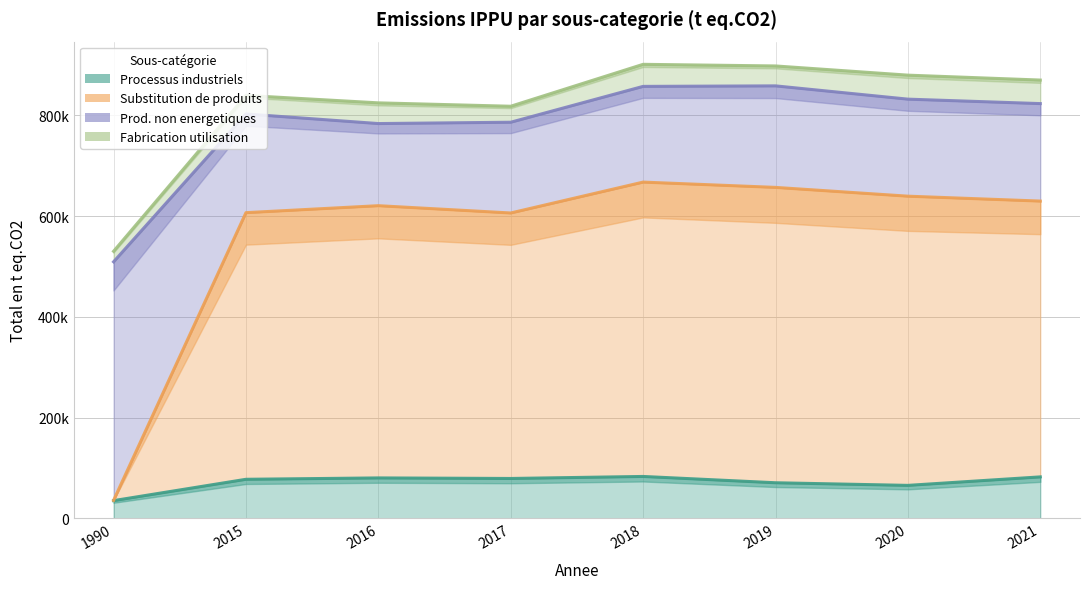

What is the difference between the maximum and minimum values in the Processus industriels series?

47992